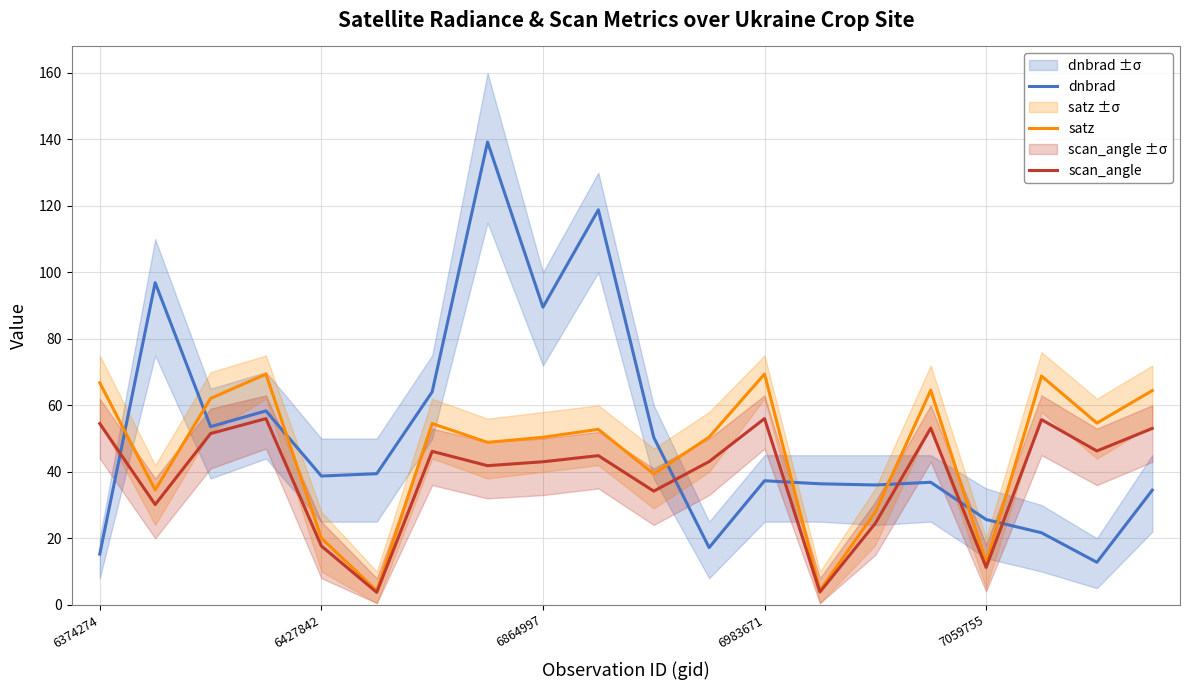

How many data points in scan_angle are above 44?

10